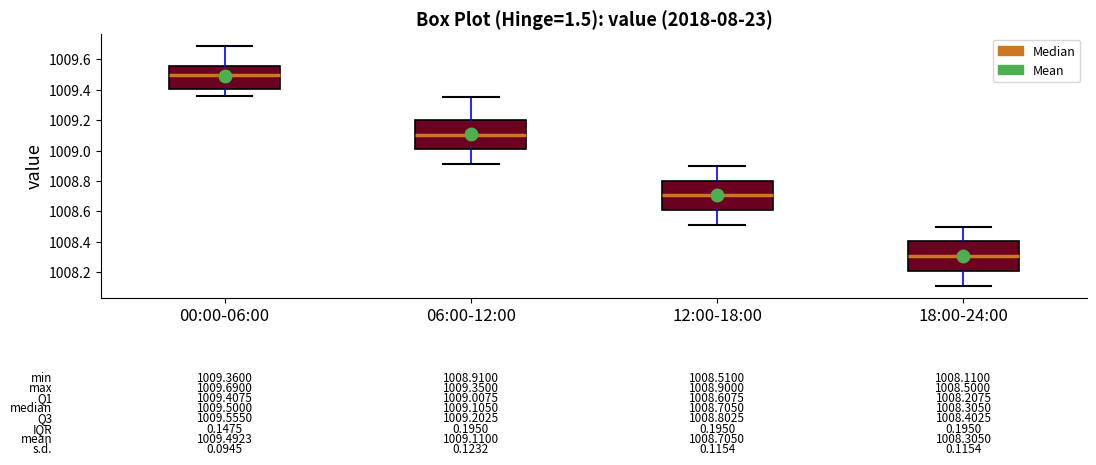

Which box has the lowest median line?

18:00-24:00